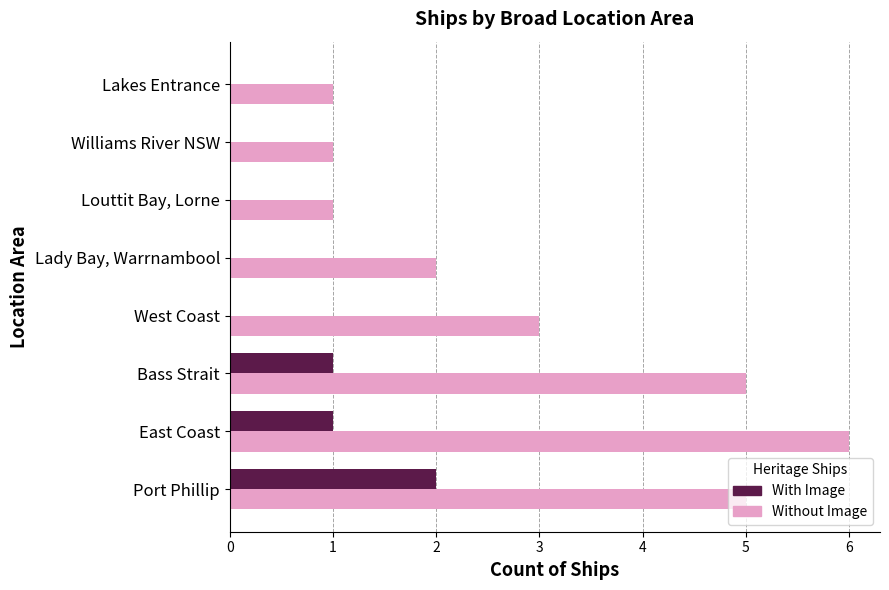

What is the maximum value for With Image?

2